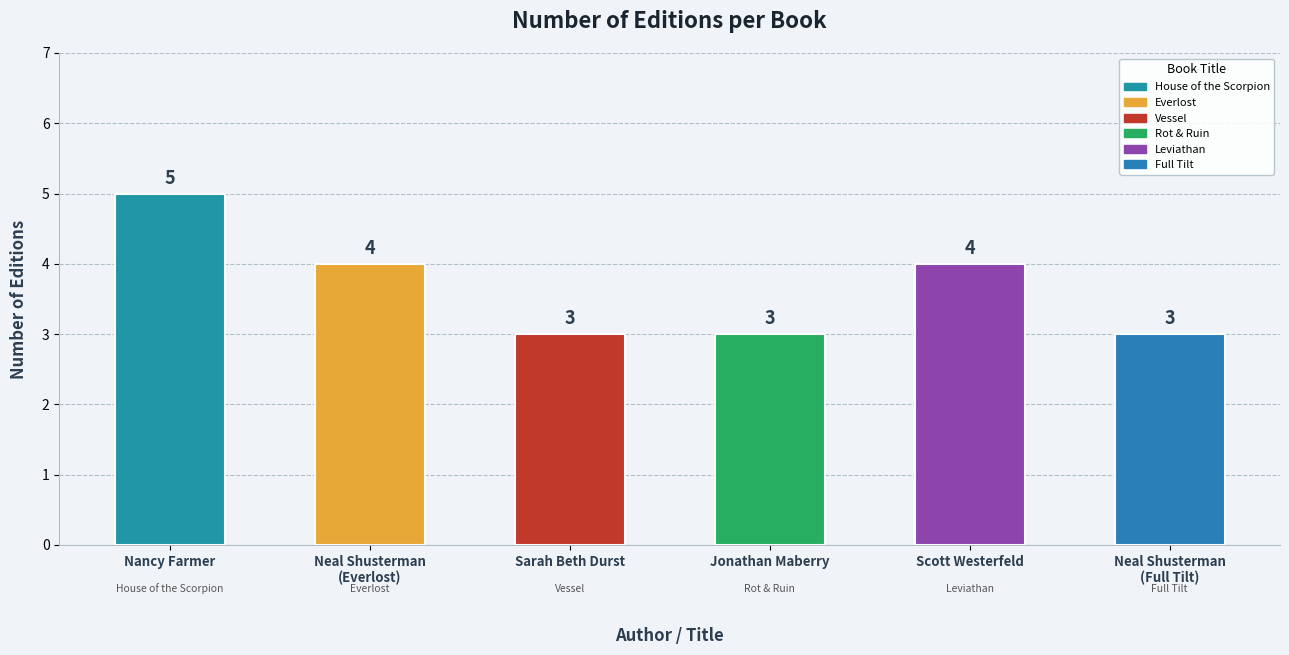

What is the minimum value shown in the chart?

3